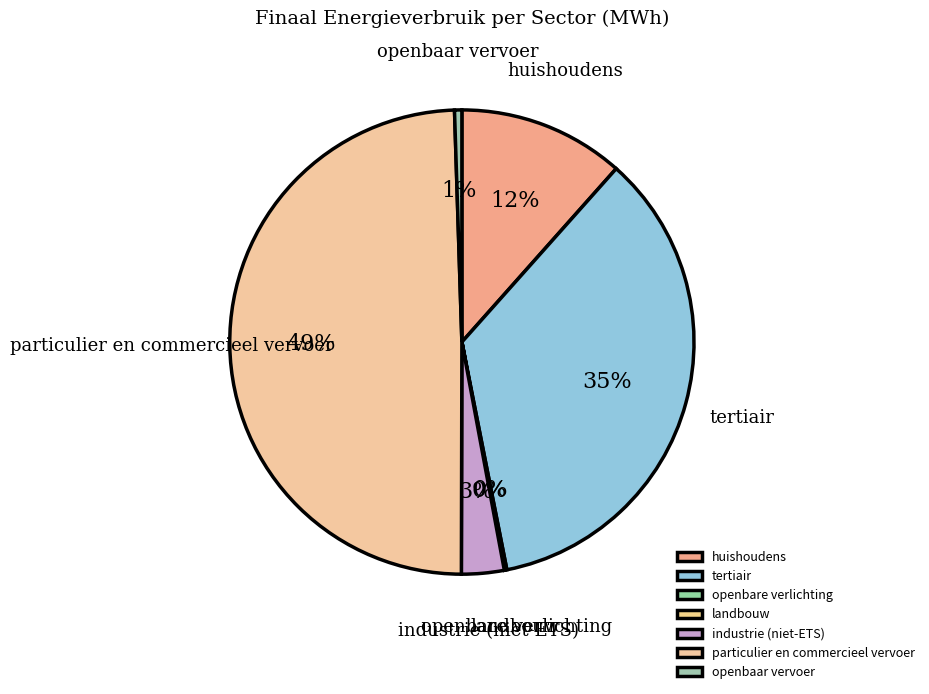

To the nearest percent, what is the difference between the largest and smallest slice percentages?

49%